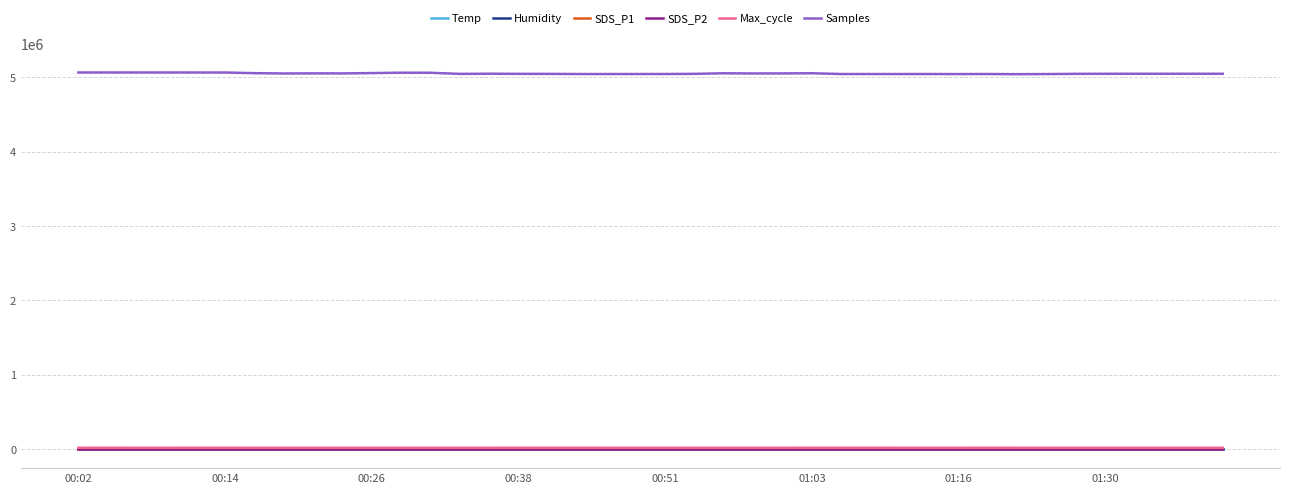

Which series has the largest range (max minus min)?

Samples